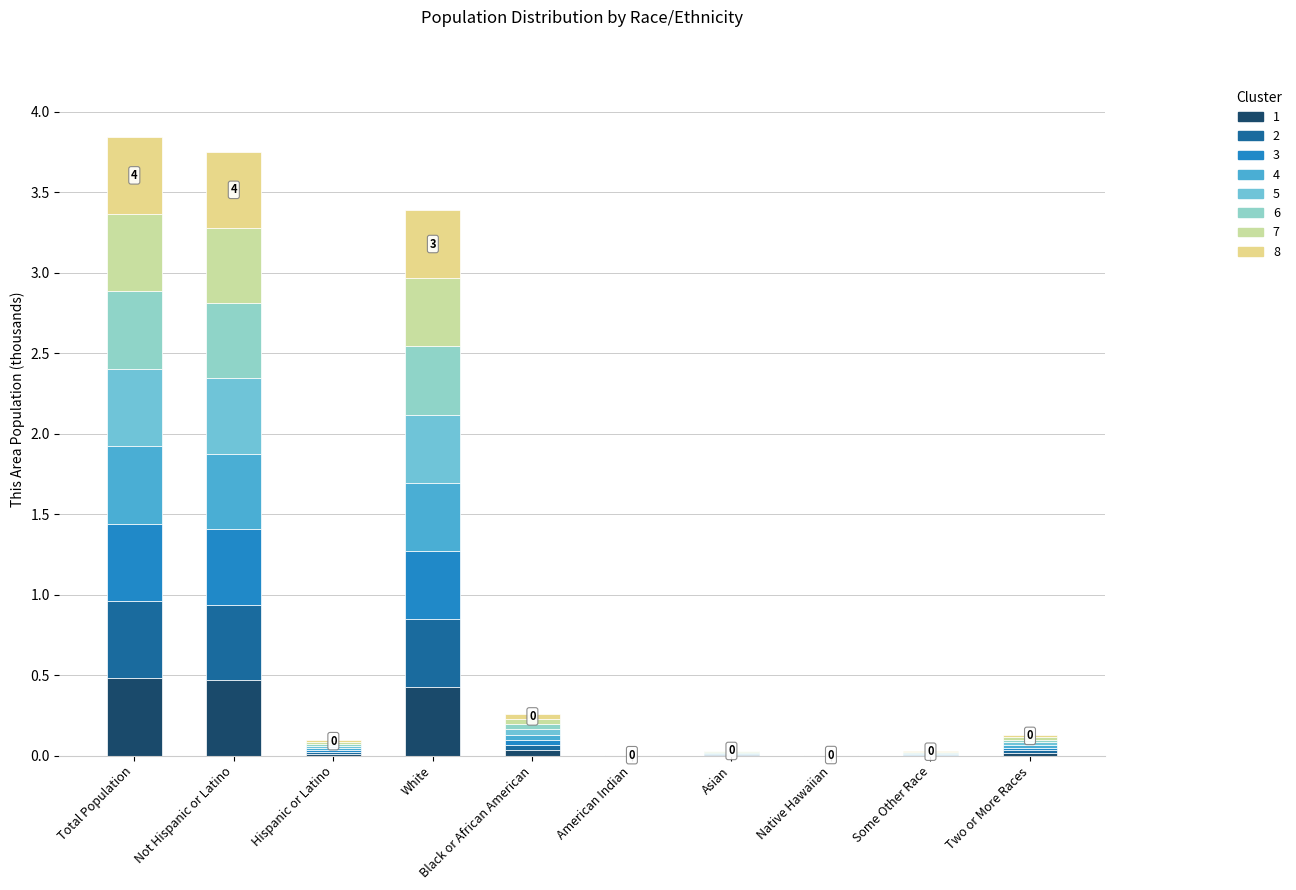

How many distinct data groups are displayed?

8